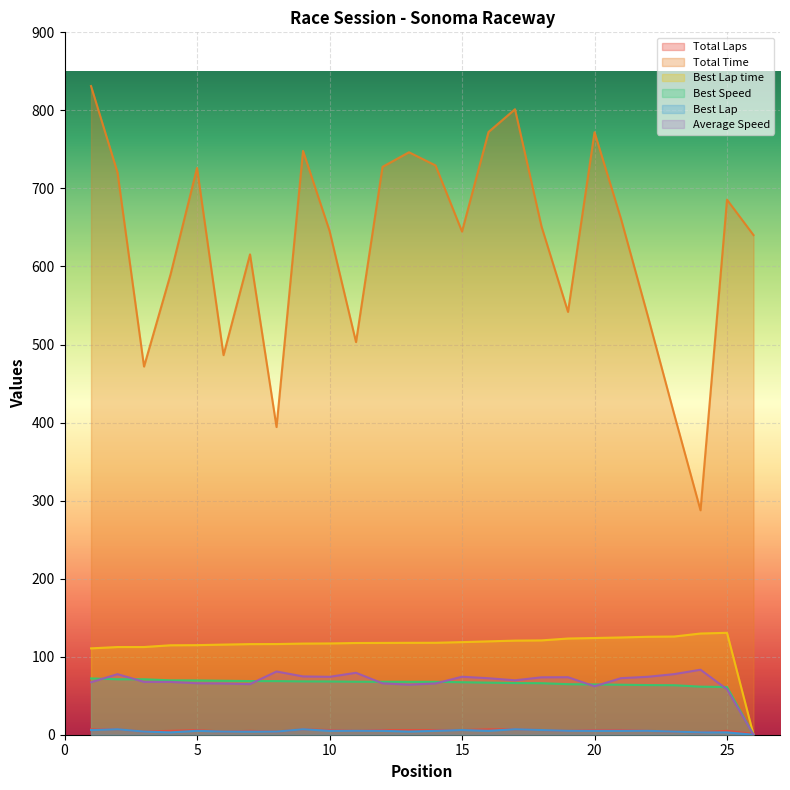

At how many categories does at least one series exceed 649?

13